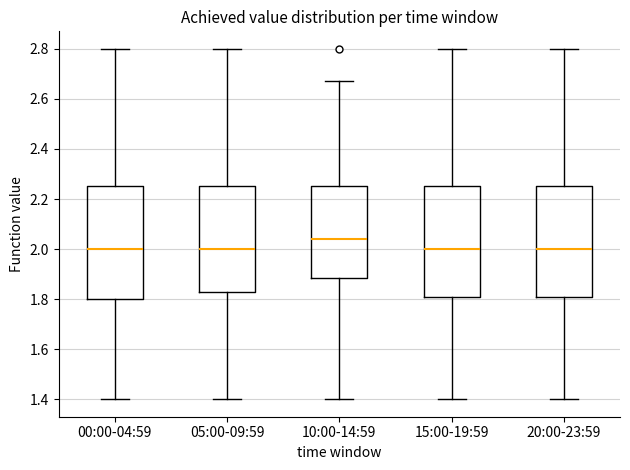

Which box has the highest median line?

10:00-14:59